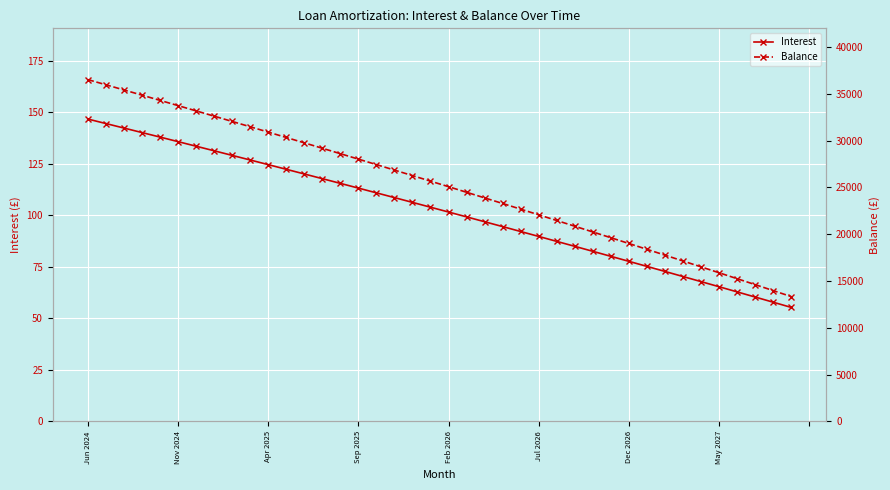

True or false: Interest and Balance intersect in this chart.

False